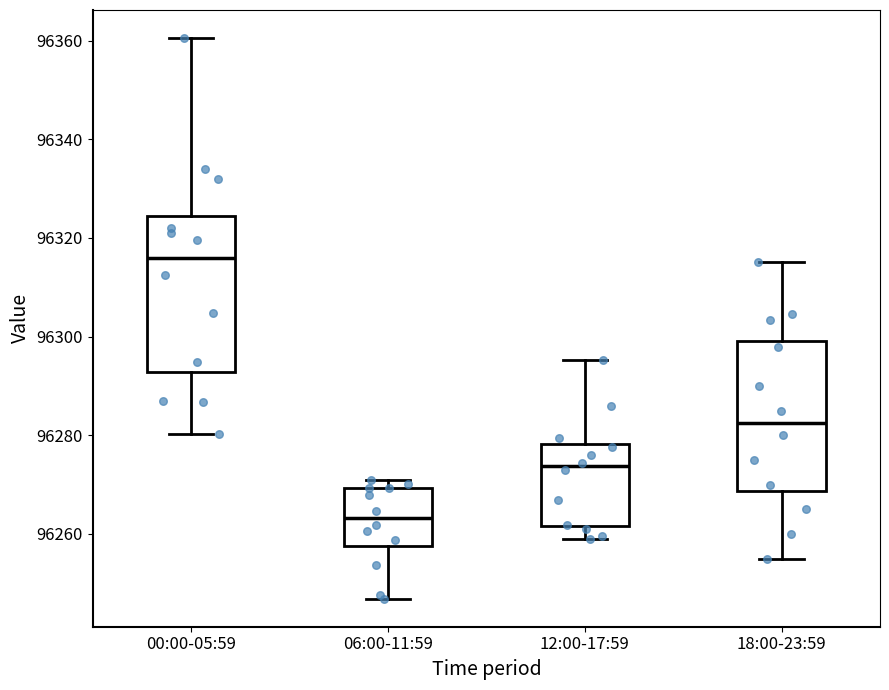

Where is the lower edge of the box for 06:00-11:59 on the y-axis? The values are not printed on the chart, so give them approximately, as read against the axis.

96258